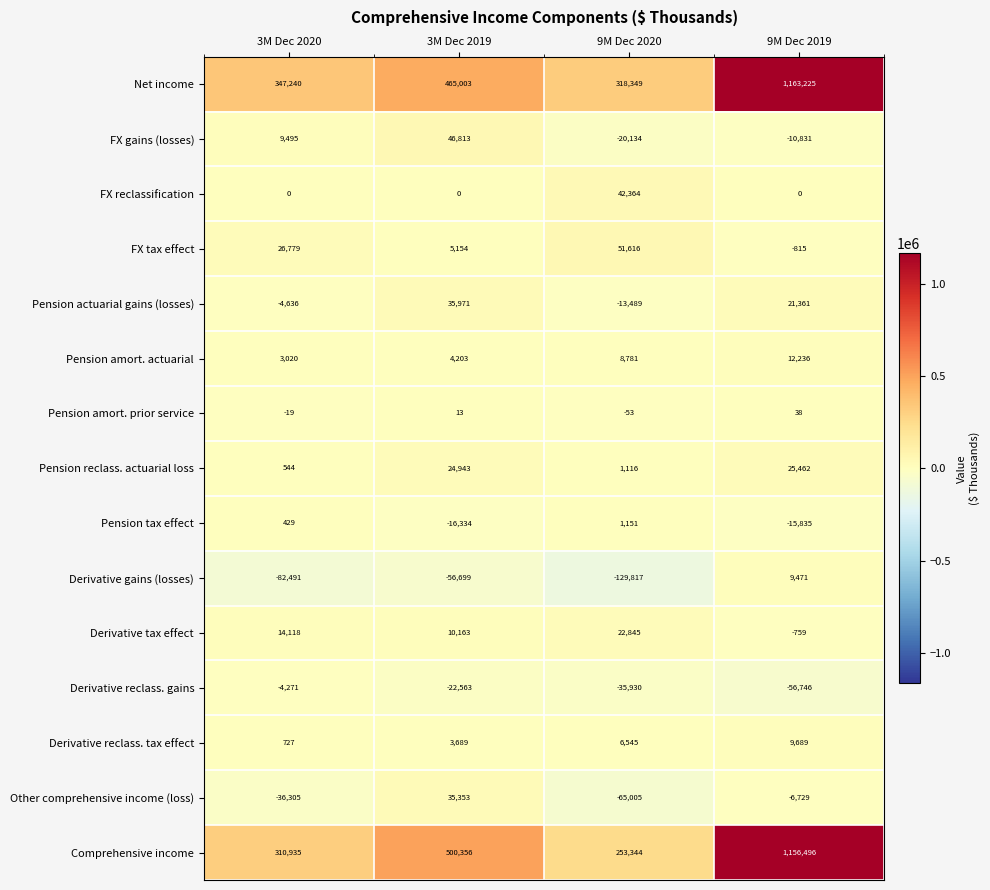

How many distinct data groups are displayed?

15